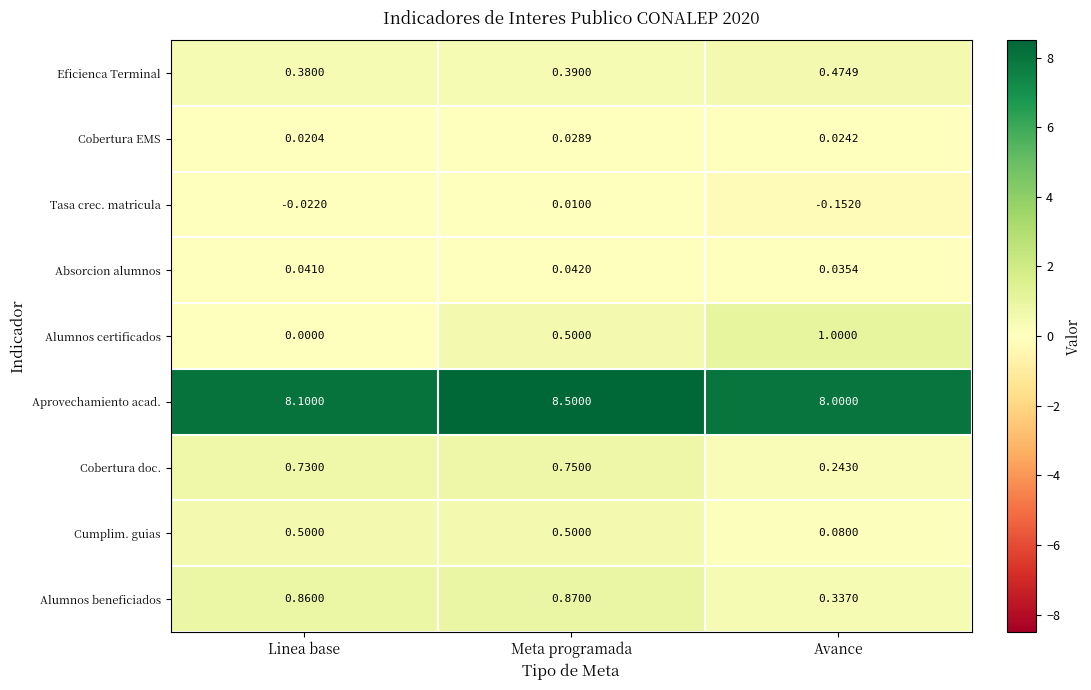

Which series has the largest range (max minus min)?

Alumnos certificados